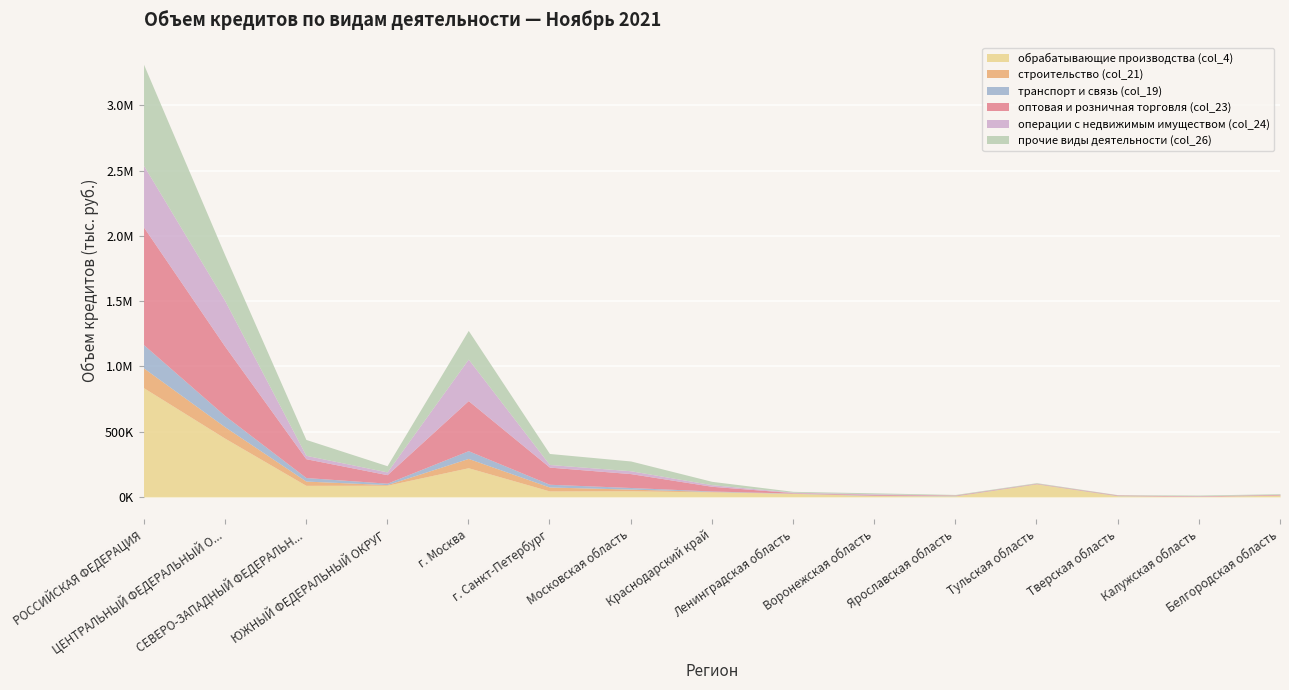

How many interior local peaks does the обрабатывающие производства (col_4) series have?

3